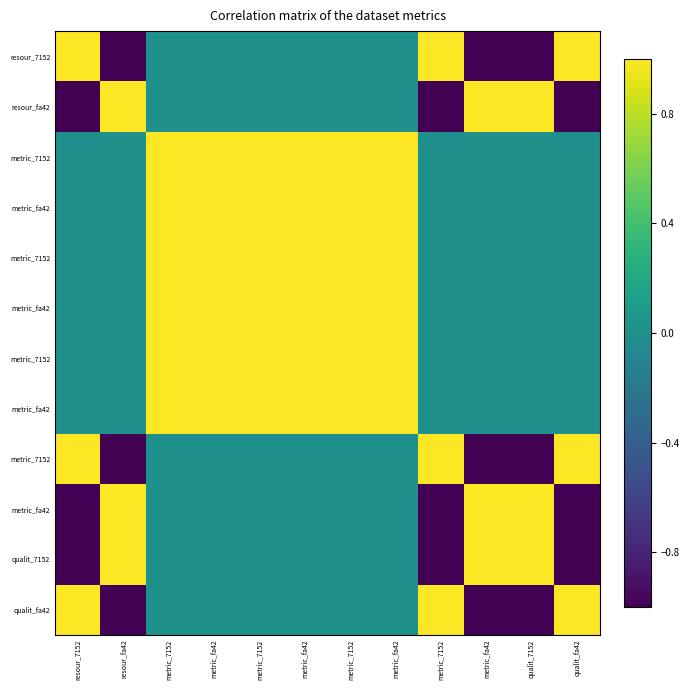

At which category does the chart reach its peak across all series?

resour_7152